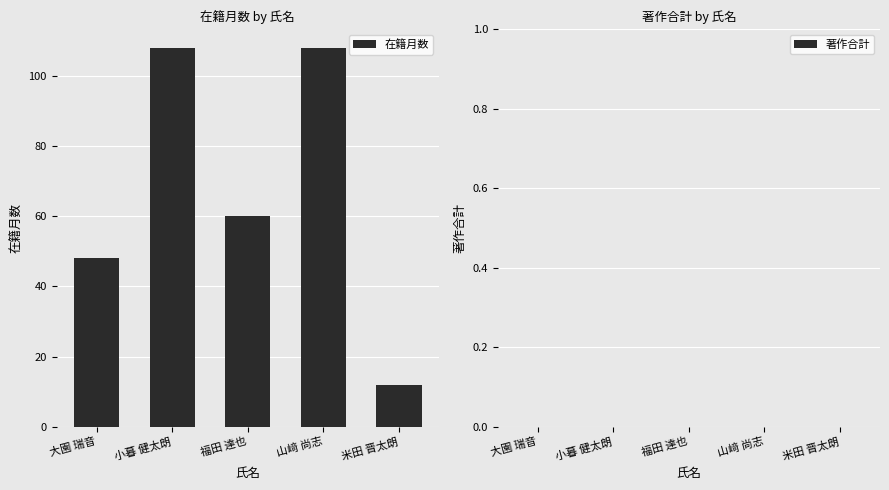

What value does the data have at 福田 達也, to the nearest 5?

60